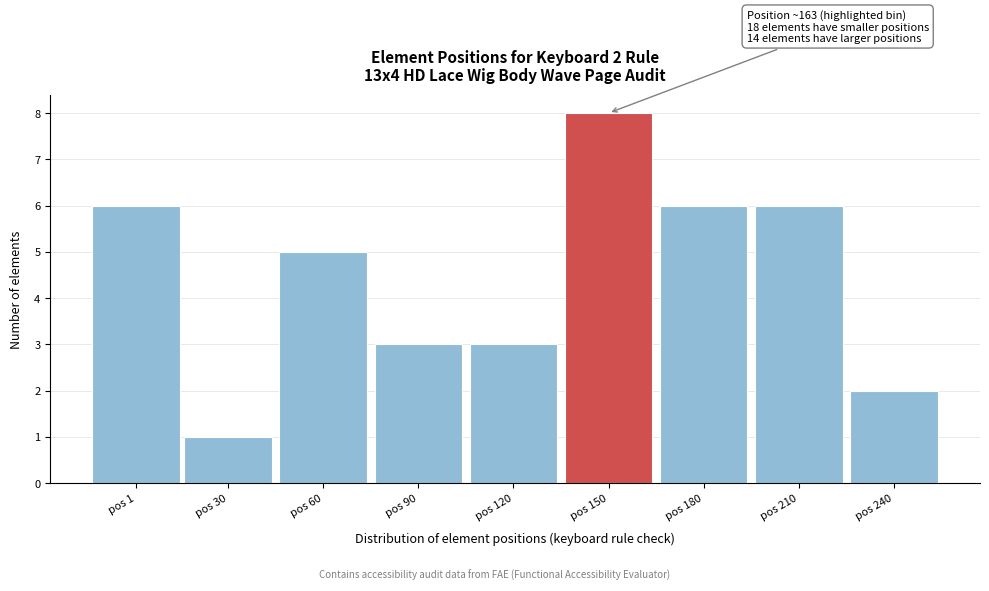

Reading left to right, what are all the values shown in this chart?

6	1	5	3	3	8	6	6	2